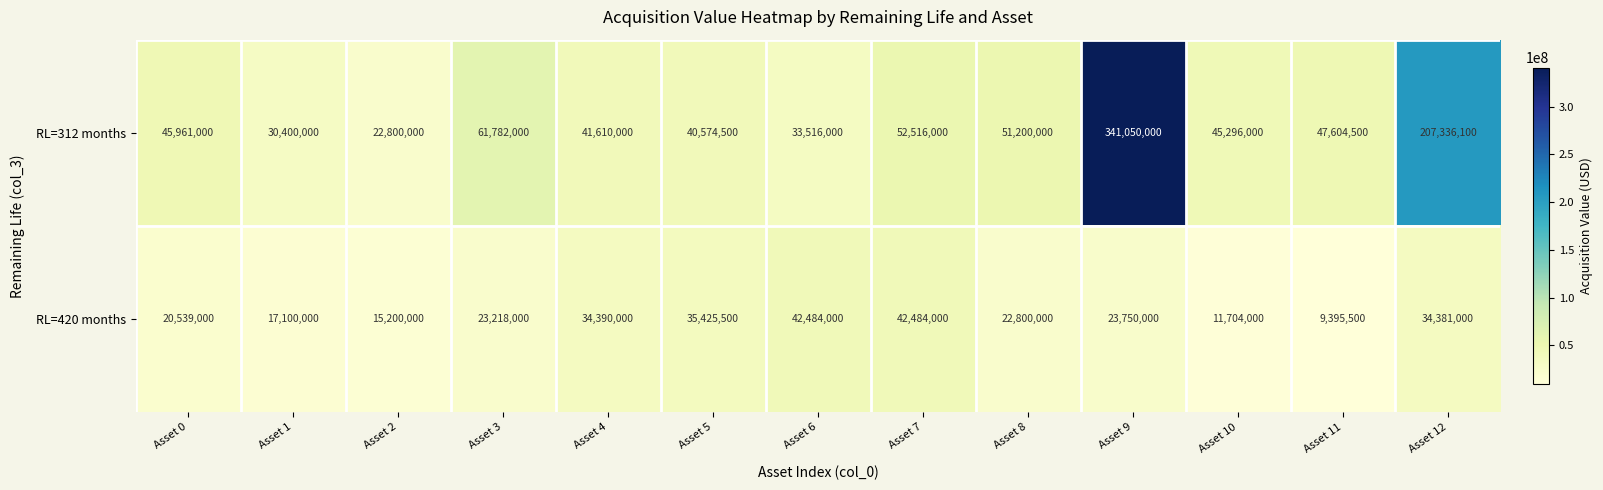

What is the maximum value shown in the chart?

341050000